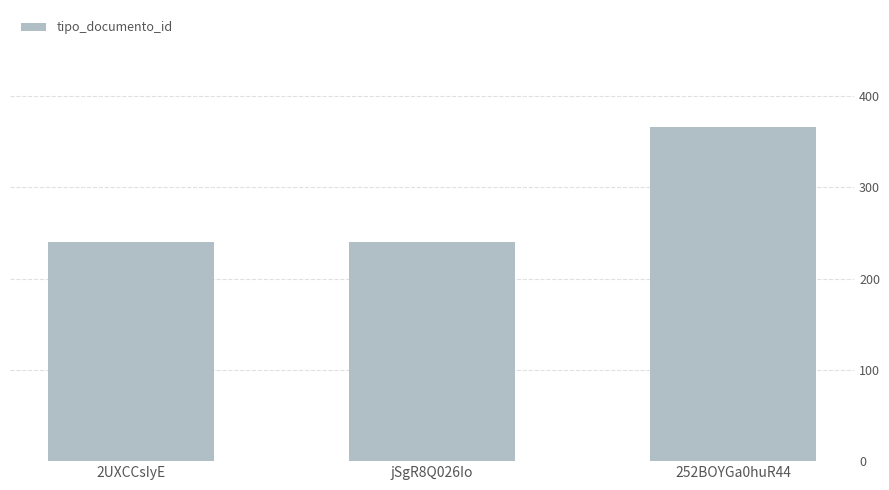

The value at 2UXCCsIyE is 240. True or false?

True